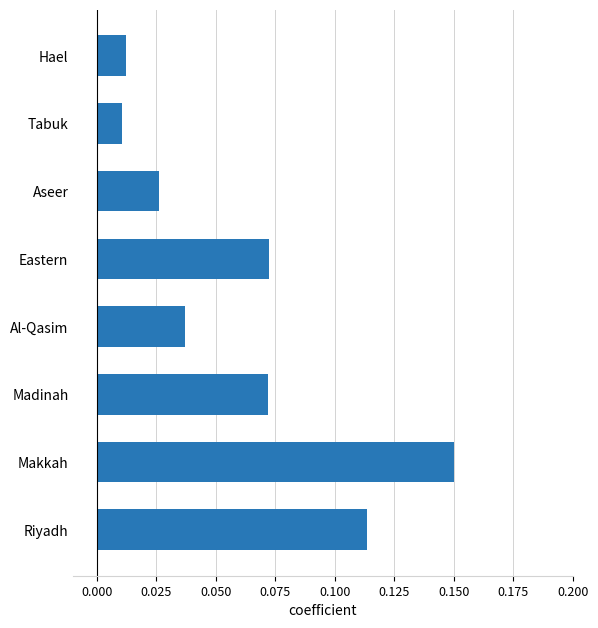

Which has a higher value, Madinah or Tabuk?

Madinah